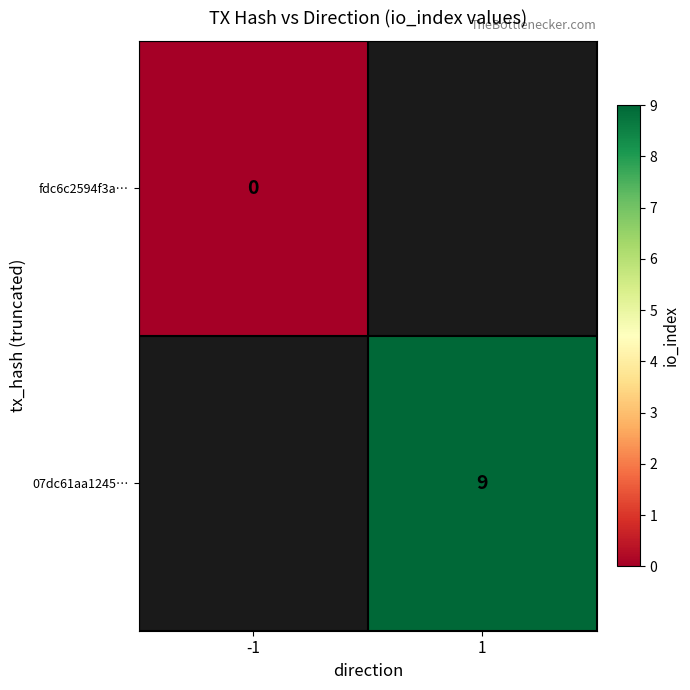

The 07dc61aa1245… series shows 9 at 1. True or false?

True